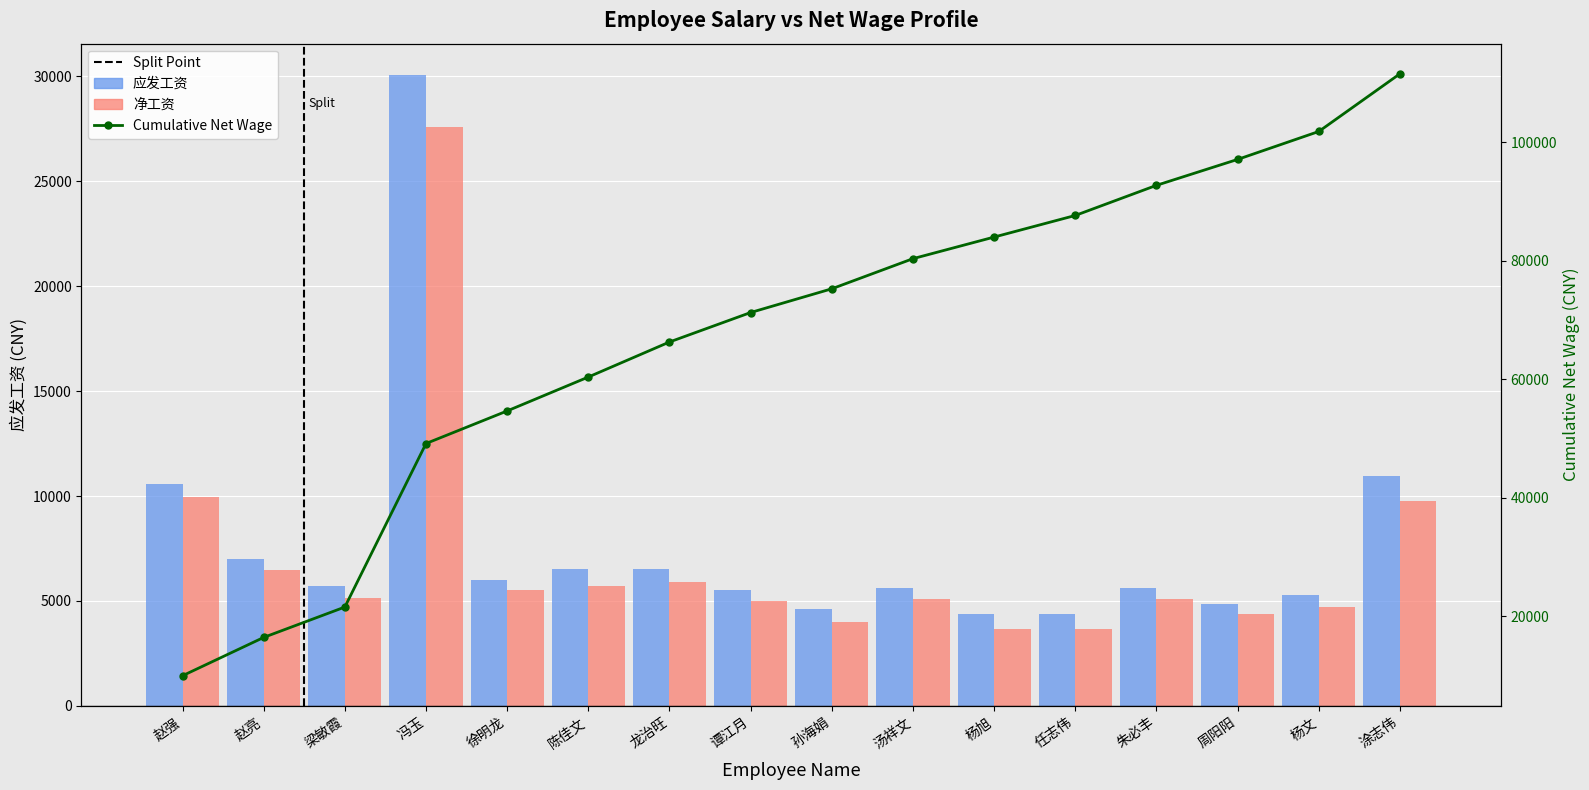

Which has a higher value, 龙治旺 or 赵亮?

赵亮